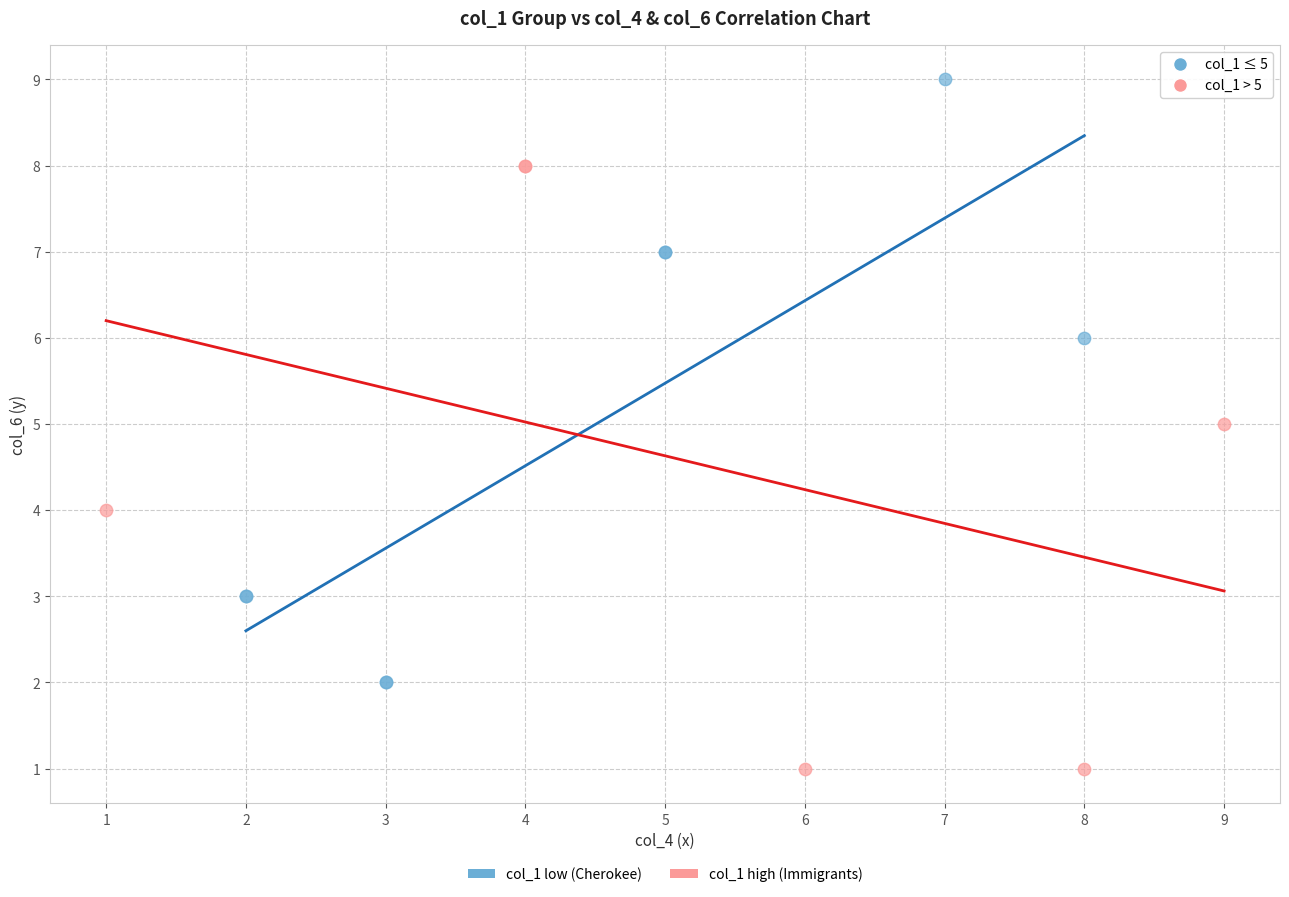

Which series reaches the maximum Y coordinate?

col_1 low (Cherokee)